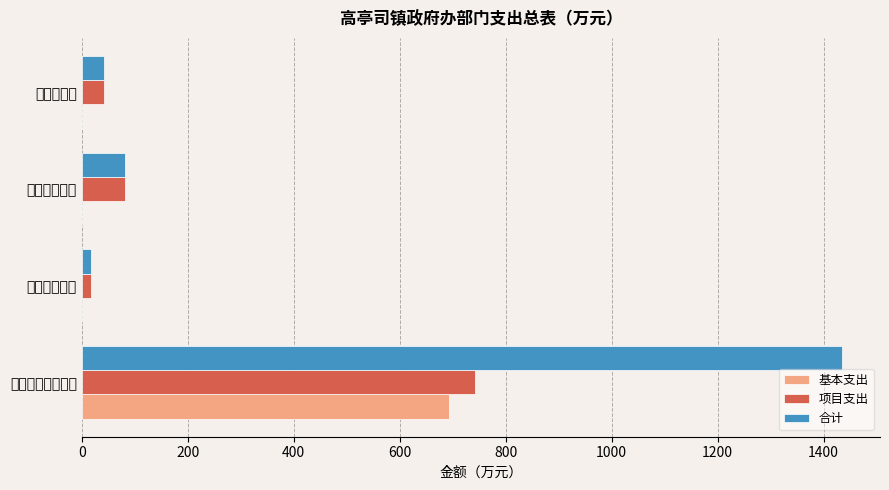

Read the 项目支出 value at 一般公共服务支出.

741.5